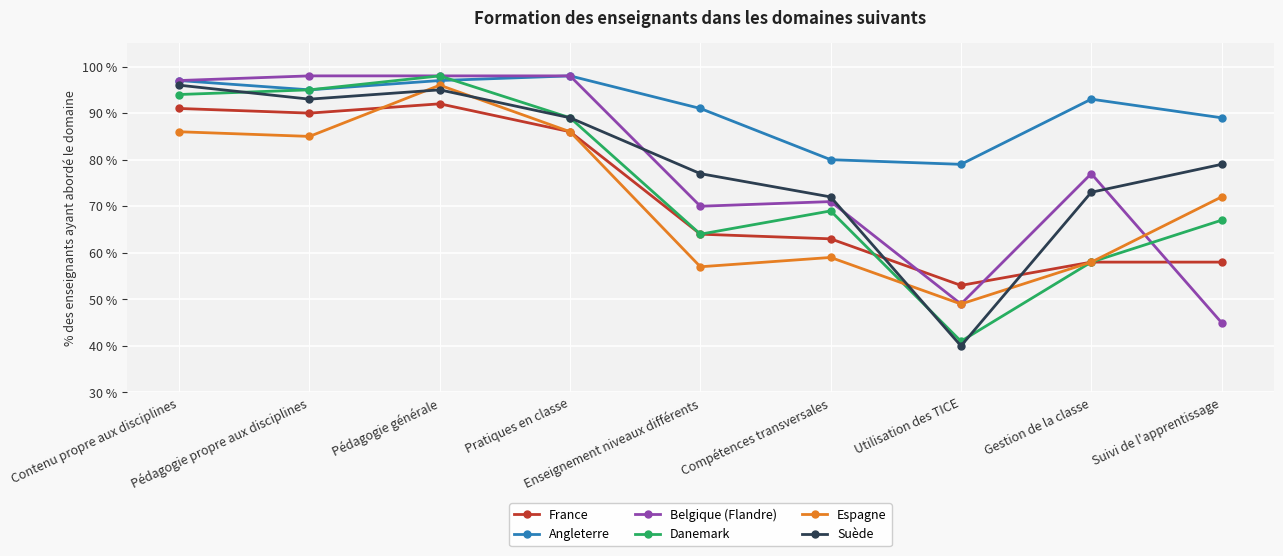

What is the spread (max minus min) of values at Compétences transversales?

21